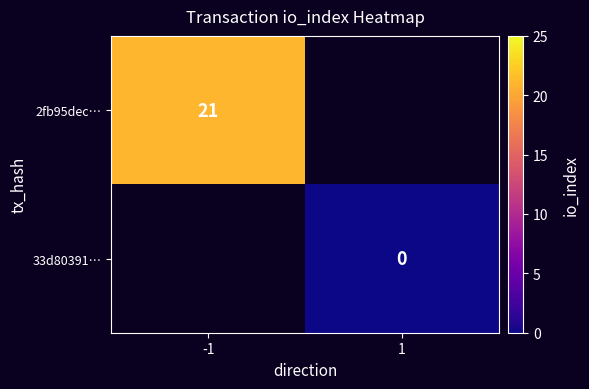

At which category does the chart reach its minimum across all series?

1